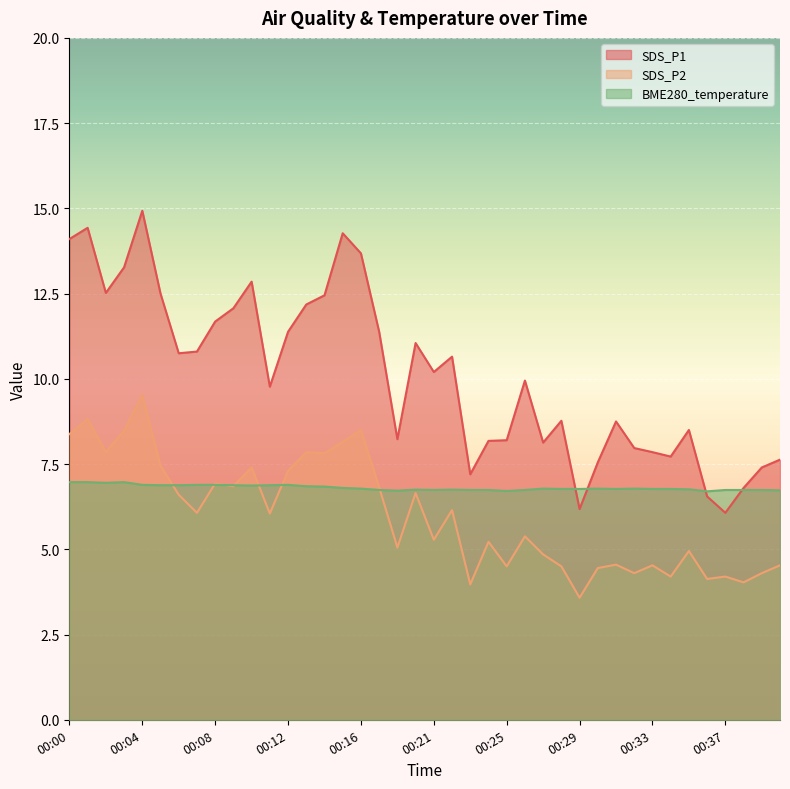

What is the average value of the SDS_P2 series?

6.0